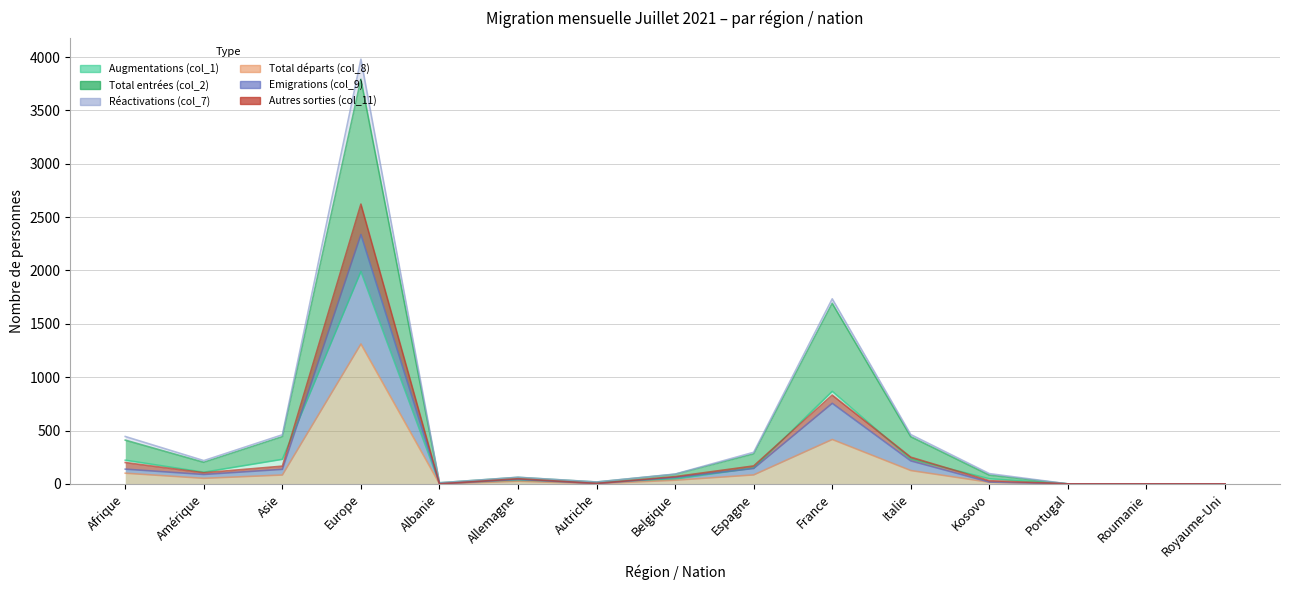

In Total départs (col_8), how many points are higher than both neighbors (excluding endpoints)?

3